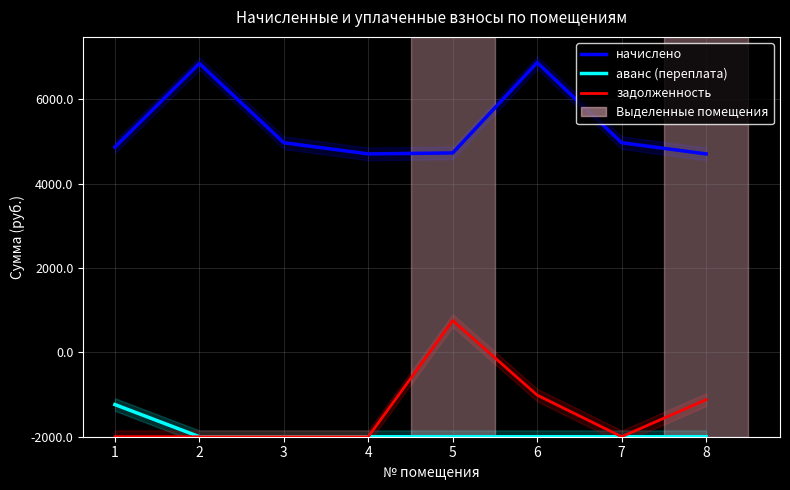

Read the начислено value at 8.

6704.6